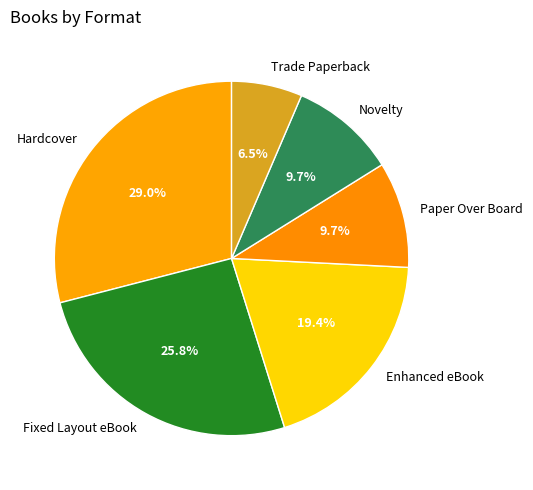

Which category has the biggest portion of the pie?

Hardcover